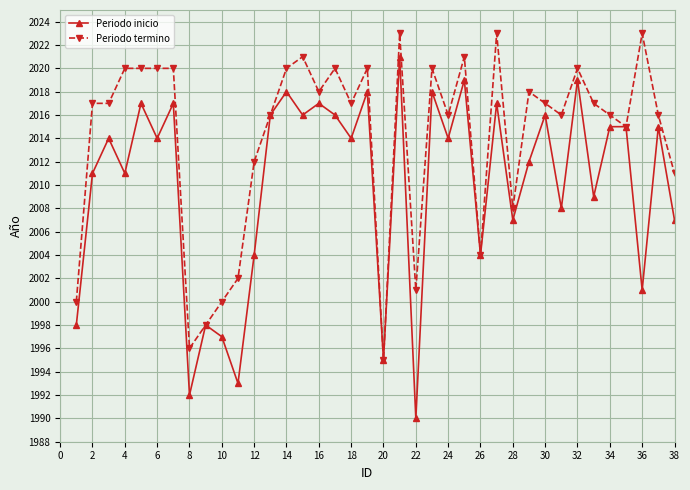

What is the value of the Periodo inicio point at the 18th from the left?

2014